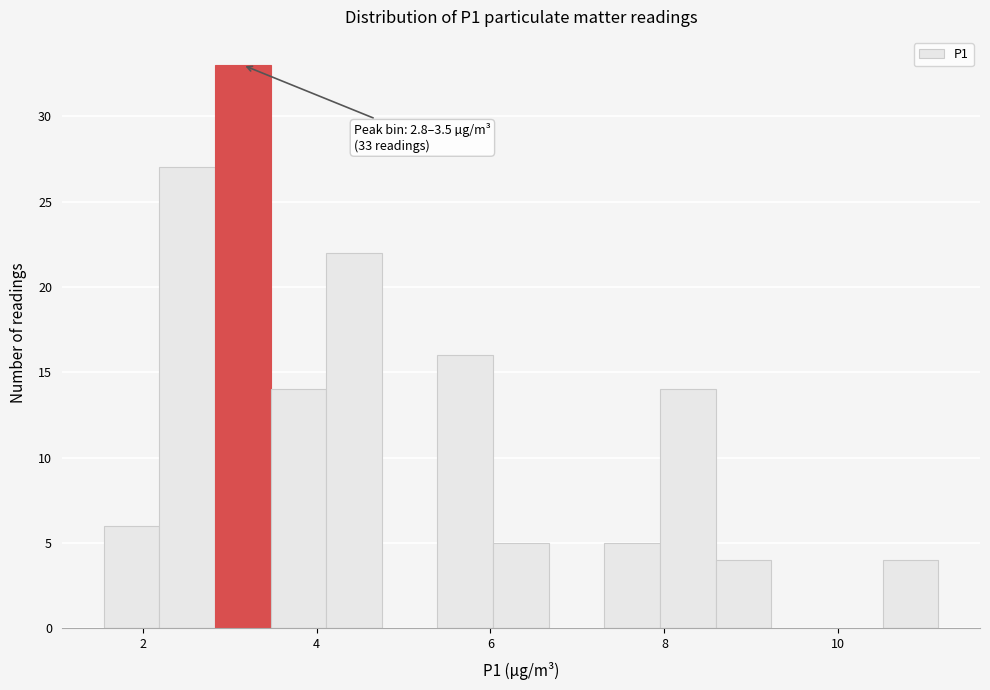

Read against the x-axis, roughly where is the centre of the tallest bar?

3.2